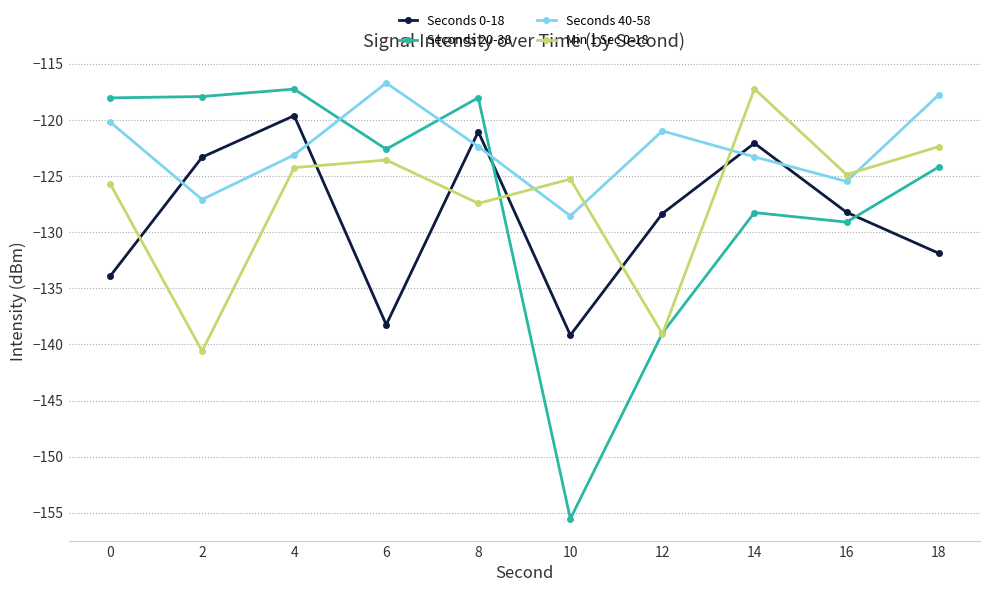

Which series has the widest spread of values?

Seconds 20-38